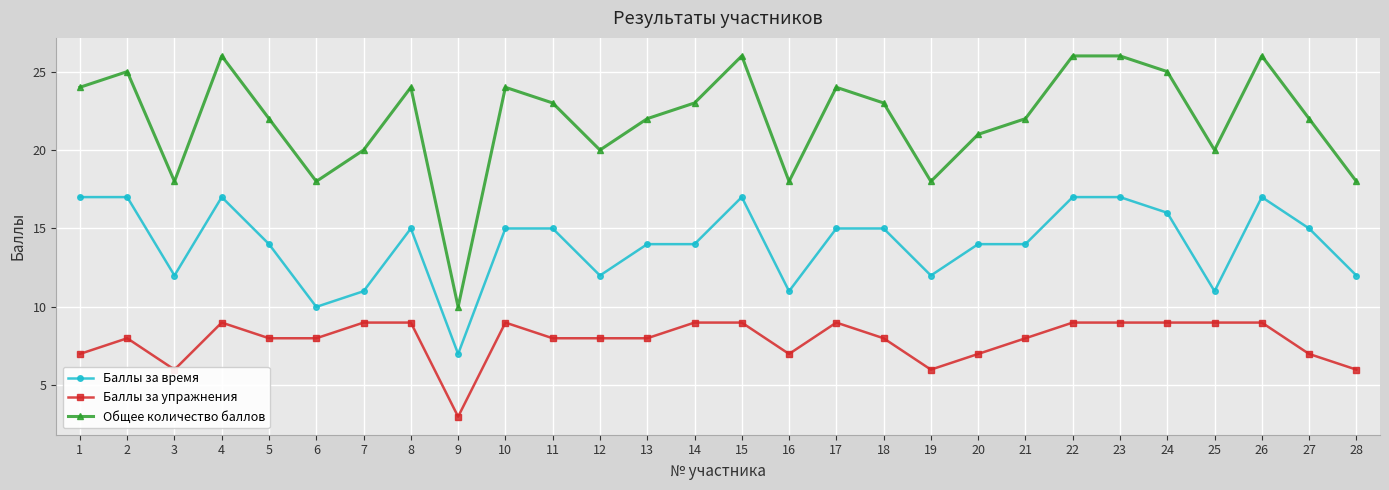

How many lines are shown in the chart?

3